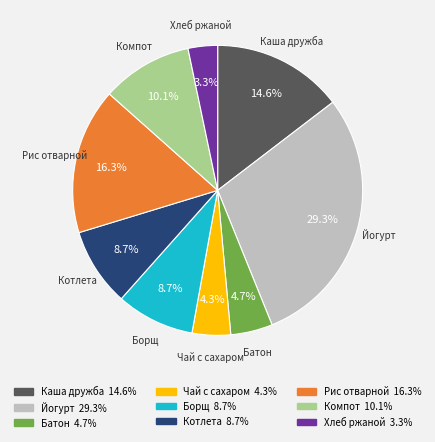

To the nearest percent, what is the difference between the Рис отварной and Котлета slice percentages?

8%